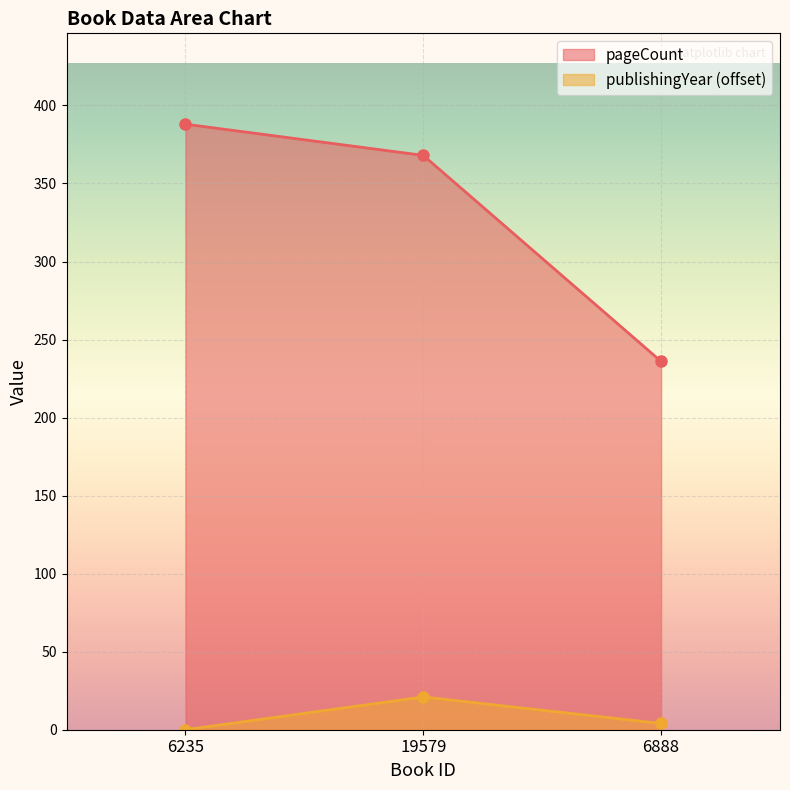

Is it true that pageCount equals 368 at 19579?

True